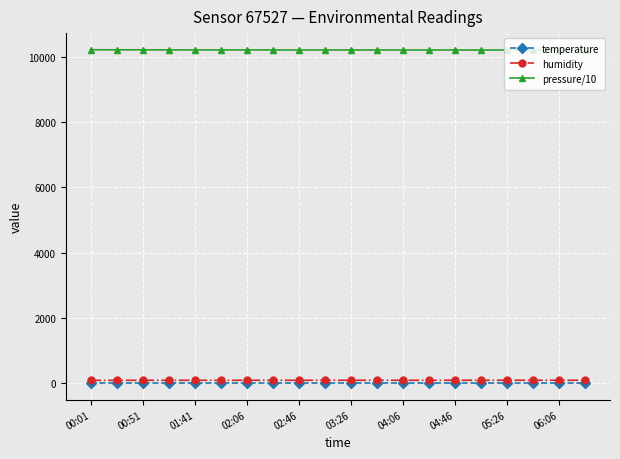

True or false: pressure/10 and humidity cross at least once.

False